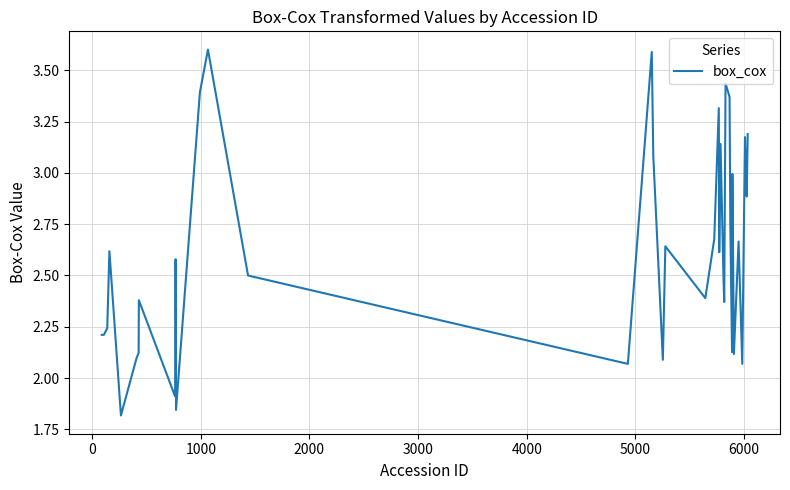

What is the greatest value displayed?

3.6